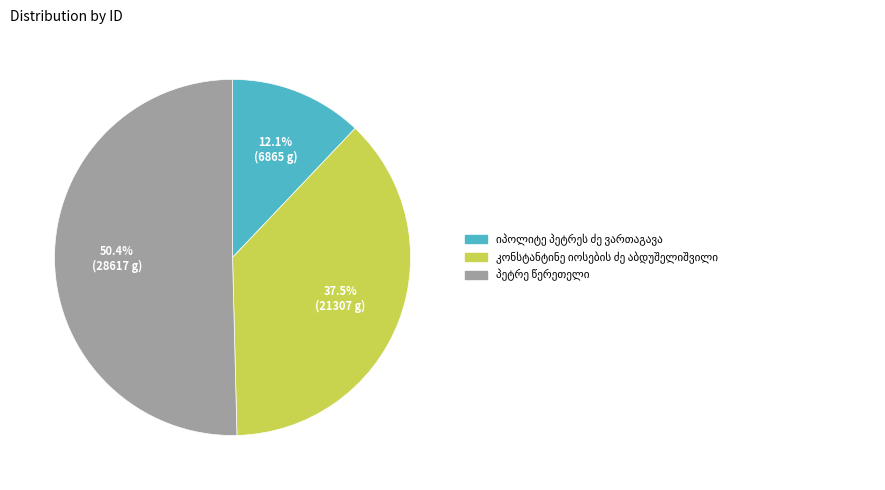

Is there a majority slice in this chart?

Yes